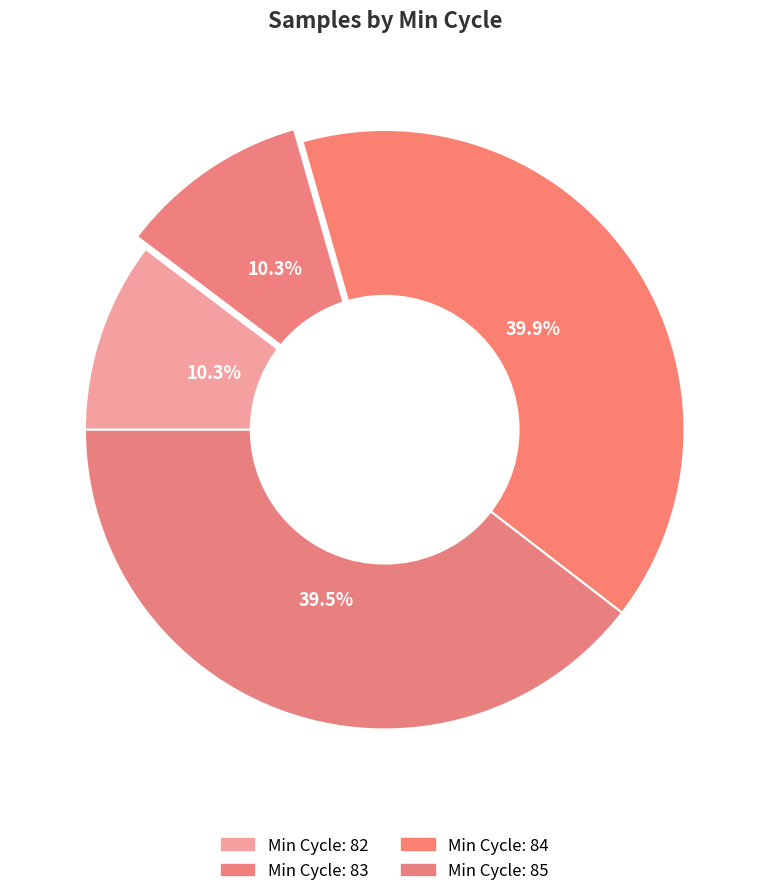

How many slices are in this pie chart?

4